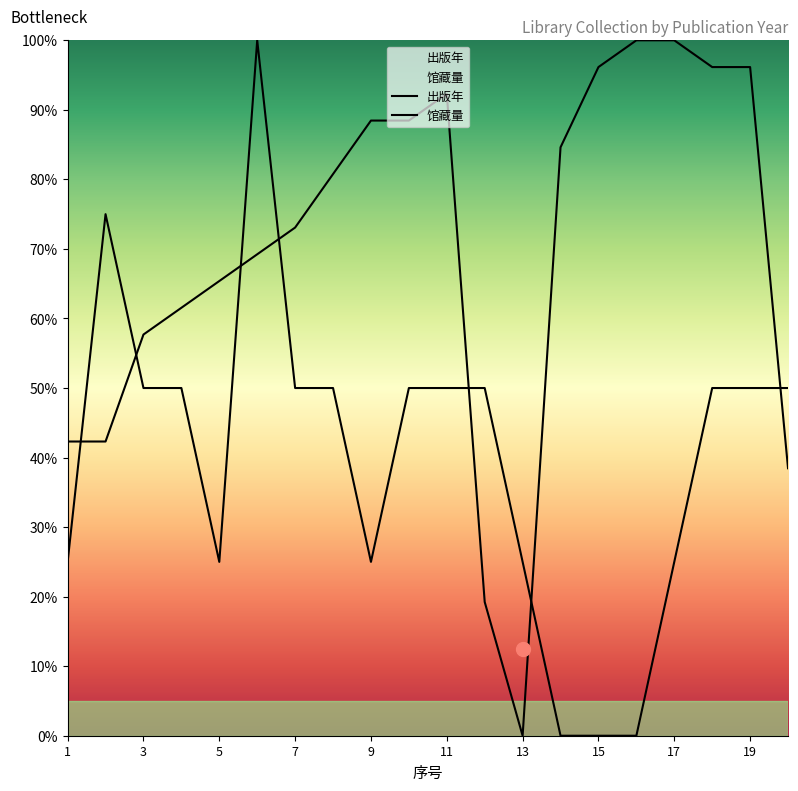

Does the chart display data point markers on the line(s)?

No